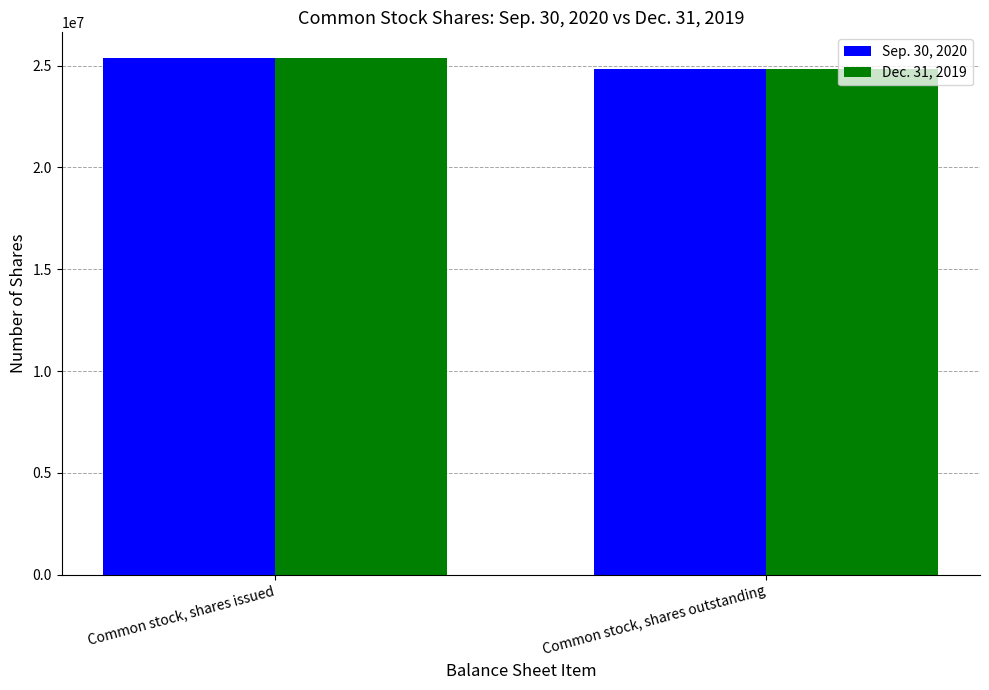

What is the label of the 1st bar from the right?

Common stock, shares outstanding